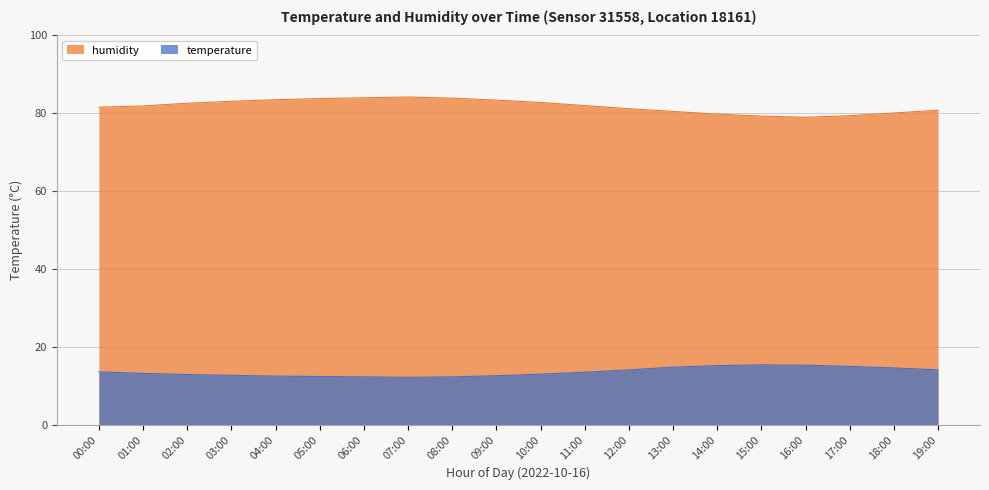

Which series has the largest range (max minus min)?

humidity